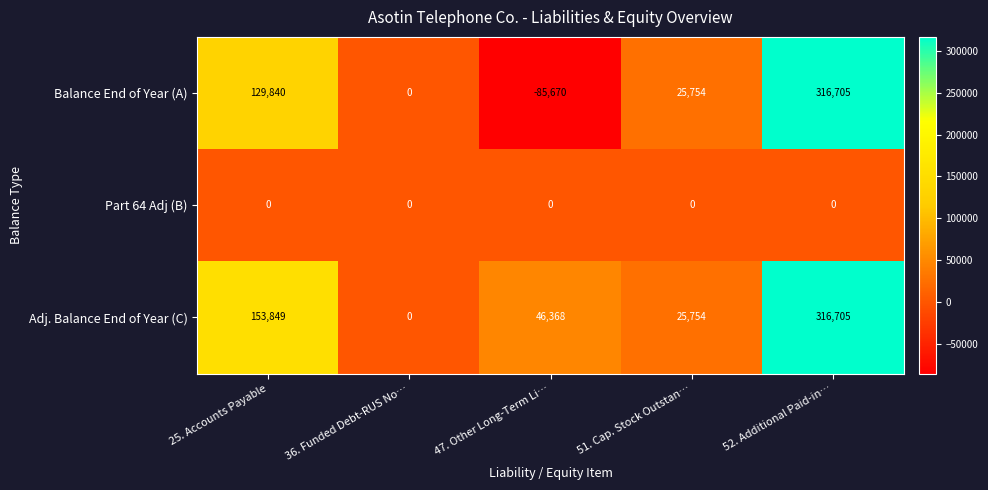

Which series has the widest spread of values?

Balance End of Year (A)